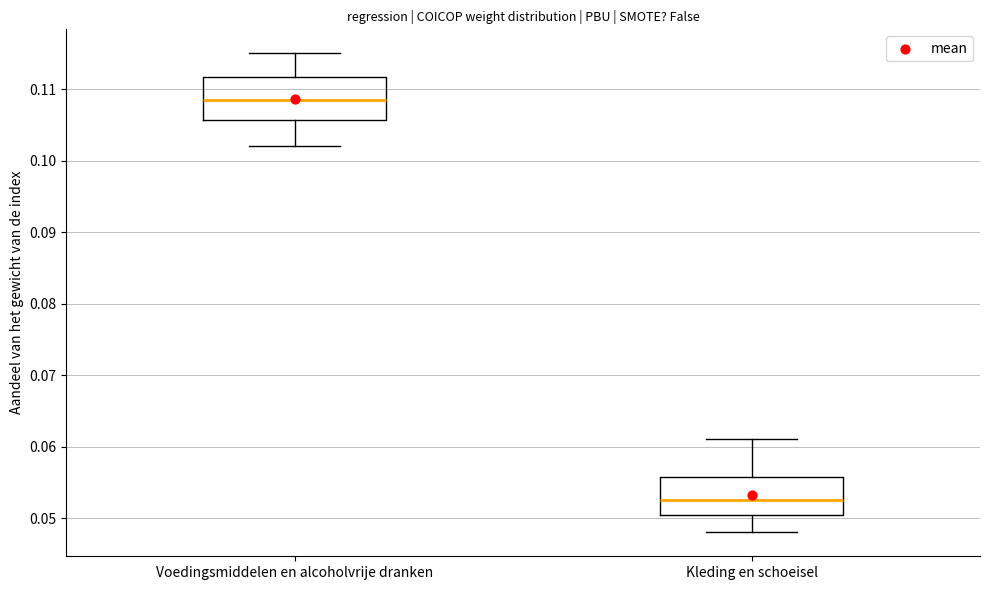

Which box has the highest median line?

Voedingsmiddelen en alcoholvrije dranken